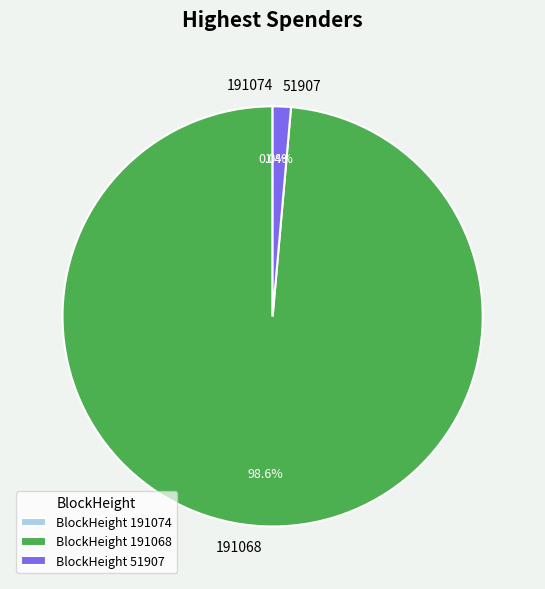

How much of the chart is everything except 51907?

98.6%